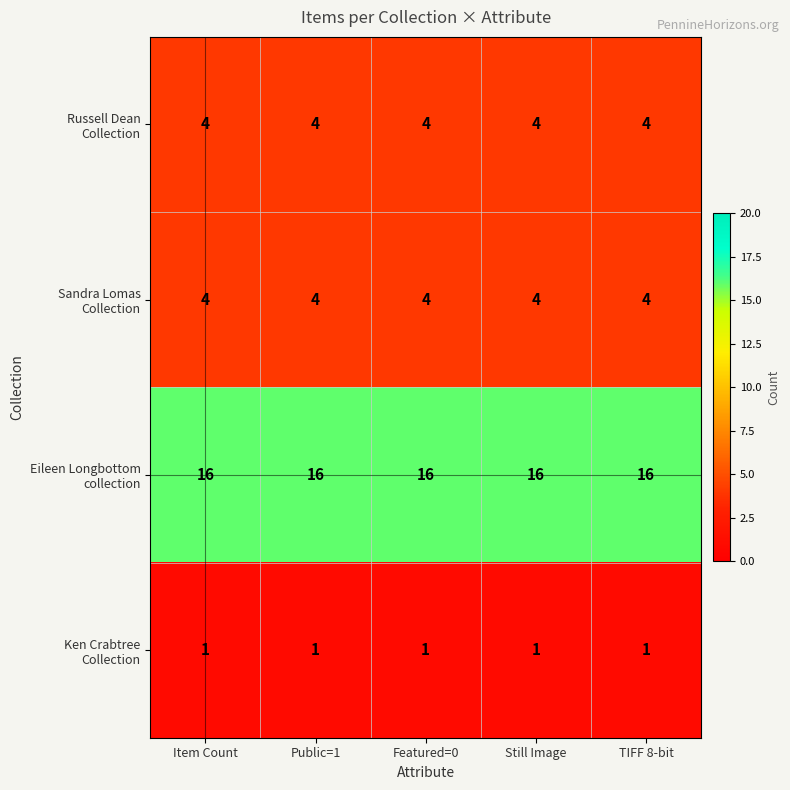

What is the total value across all series at Still Image?

25